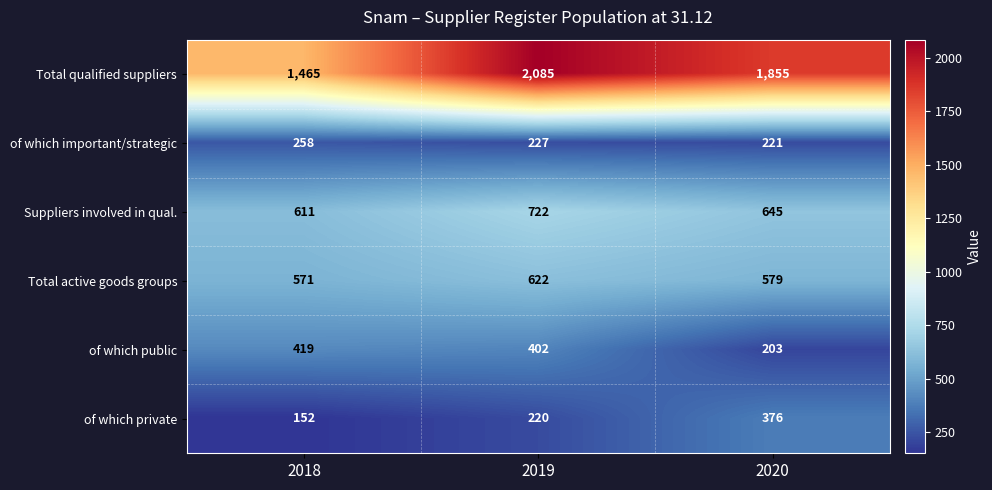

Count the number of categories in the chart.

3